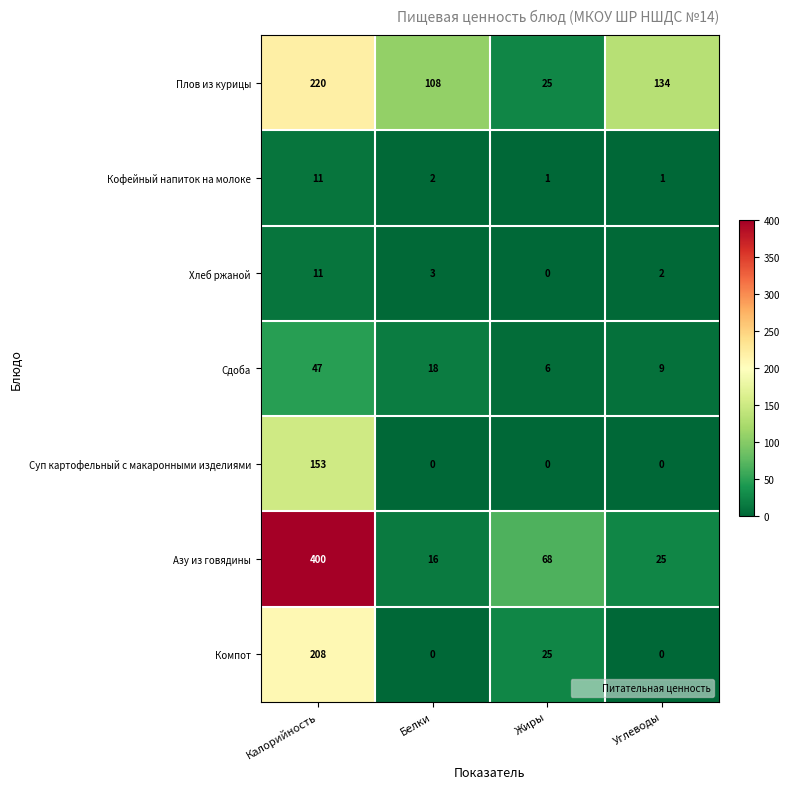

Is it true that Сдоба equals 28 at Белки?

False